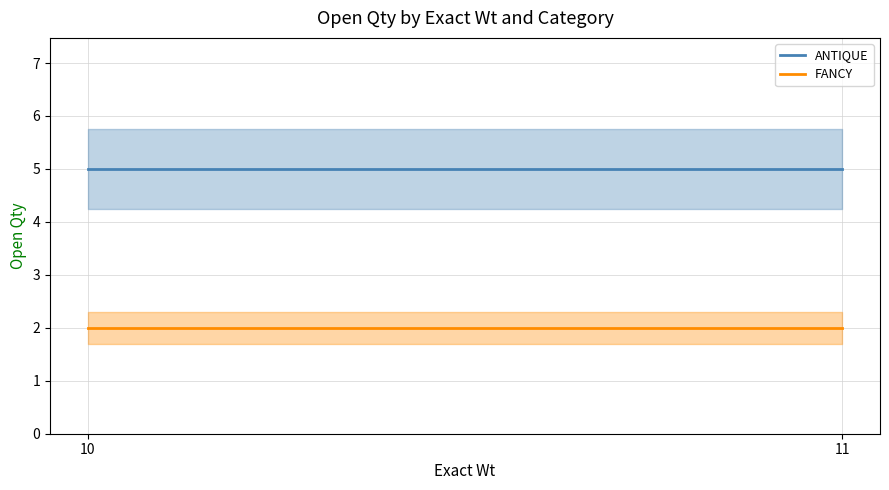

Reading right to left, extract all data points from this chart.

ANTIQUE: 11=5	10=5
FANCY: 11=2	10=2